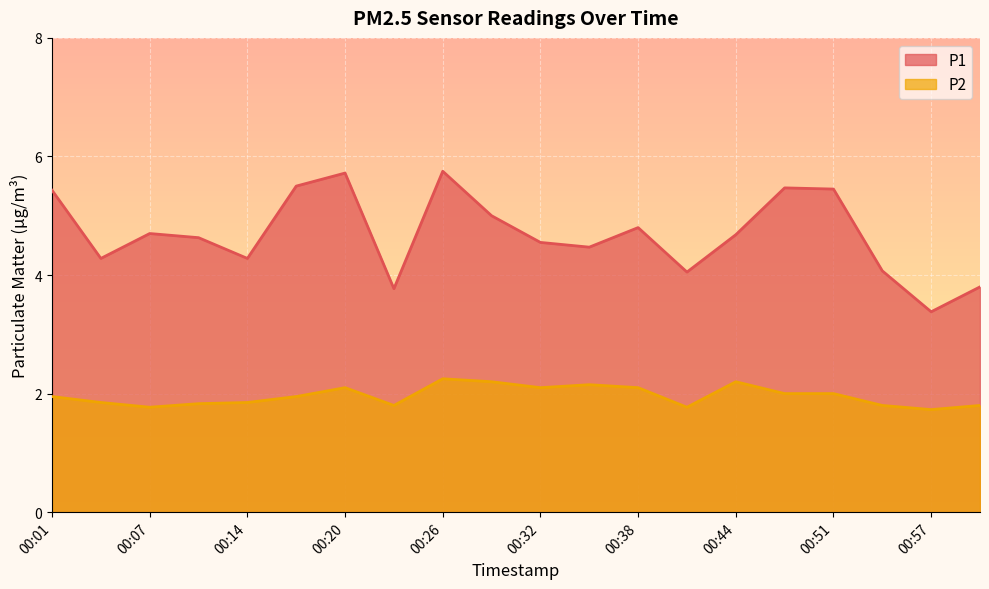

Reading left to right, list all the values displayed in this chart.

P1: 00:01=5.4	00:04=4.3	00:07=4.7	00:10=4.6	00:14=4.3	00:17=5.5	00:20=5.7	00:23=3.8	00:26=5.8	00:29=5.0	00:32=4.5	00:35=4.5	00:38=4.8	00:41=4.0	00:44=4.7	00:47=5.5	00:51=5.5	00:54=4.1	00:57=3.4	01:00=3.8
P2: 00:01=1.9	00:04=1.9	00:07=1.8	00:10=1.8	00:14=1.9	00:17=1.9	00:20=2.1	00:23=1.8	00:26=2.2	00:29=2.2	00:32=2.1	00:35=2.1	00:38=2.1	00:41=1.8	00:44=2.2	00:47=2.0	00:51=2.0	00:54=1.8	00:57=1.7	01:00=1.8